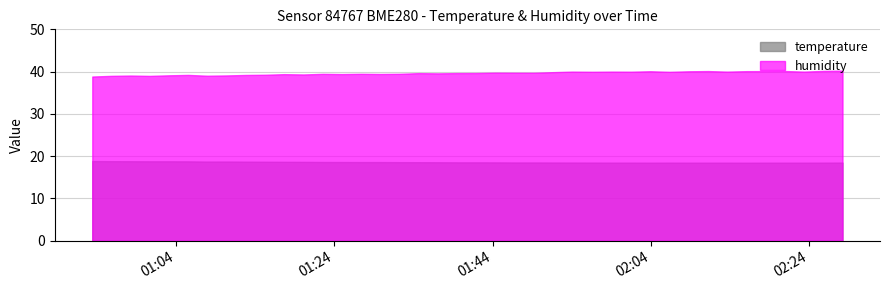

What is the spread (max minus min) of values at 27?

21.5